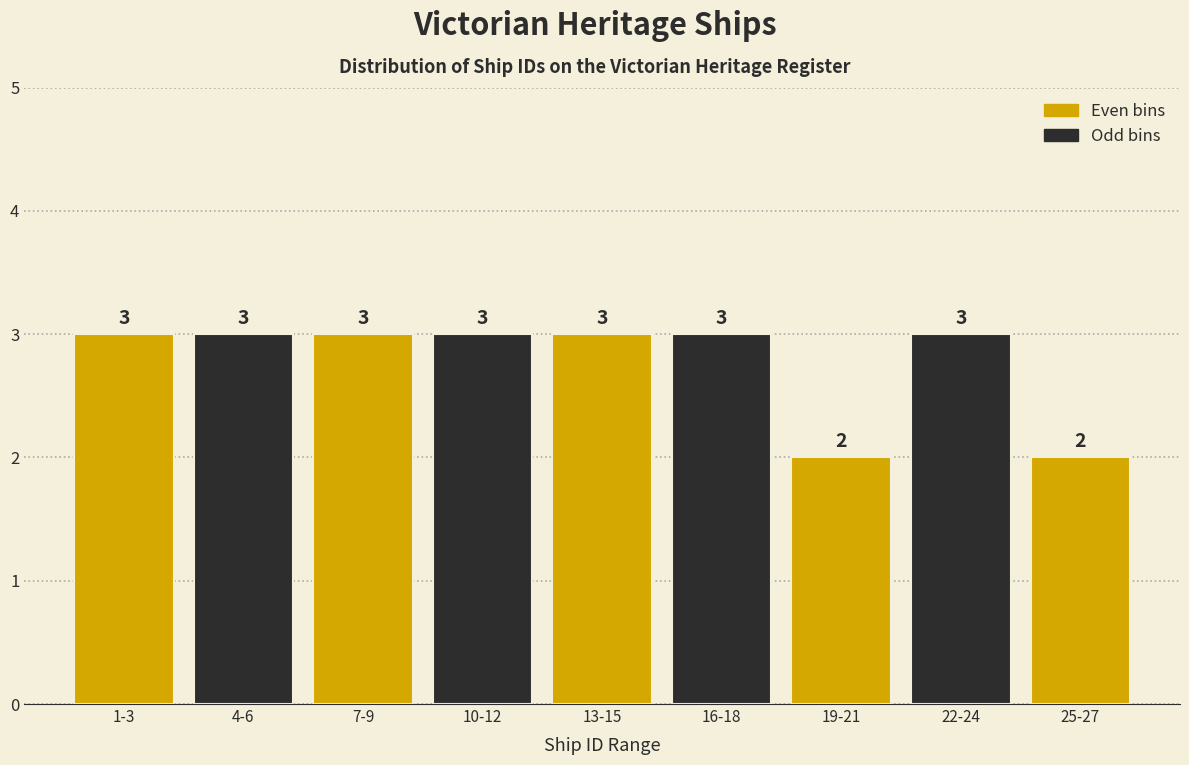

Reading left to right, extract all data points from this chart.

1-3=3	4-6=3	7-9=3	10-12=3	13-15=3	16-18=3	19-21=2	22-24=3	25-27=2